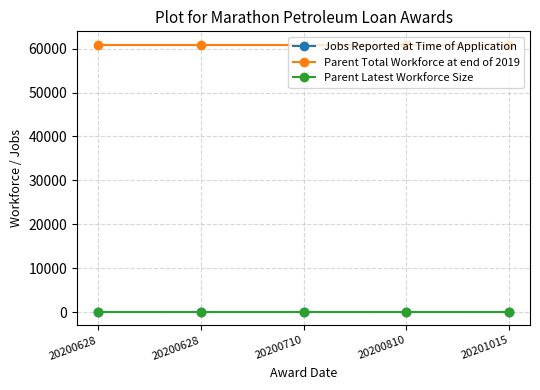

True or false: Jobs Reported at Time of Application has more than 1 points higher than both neighbors.

False